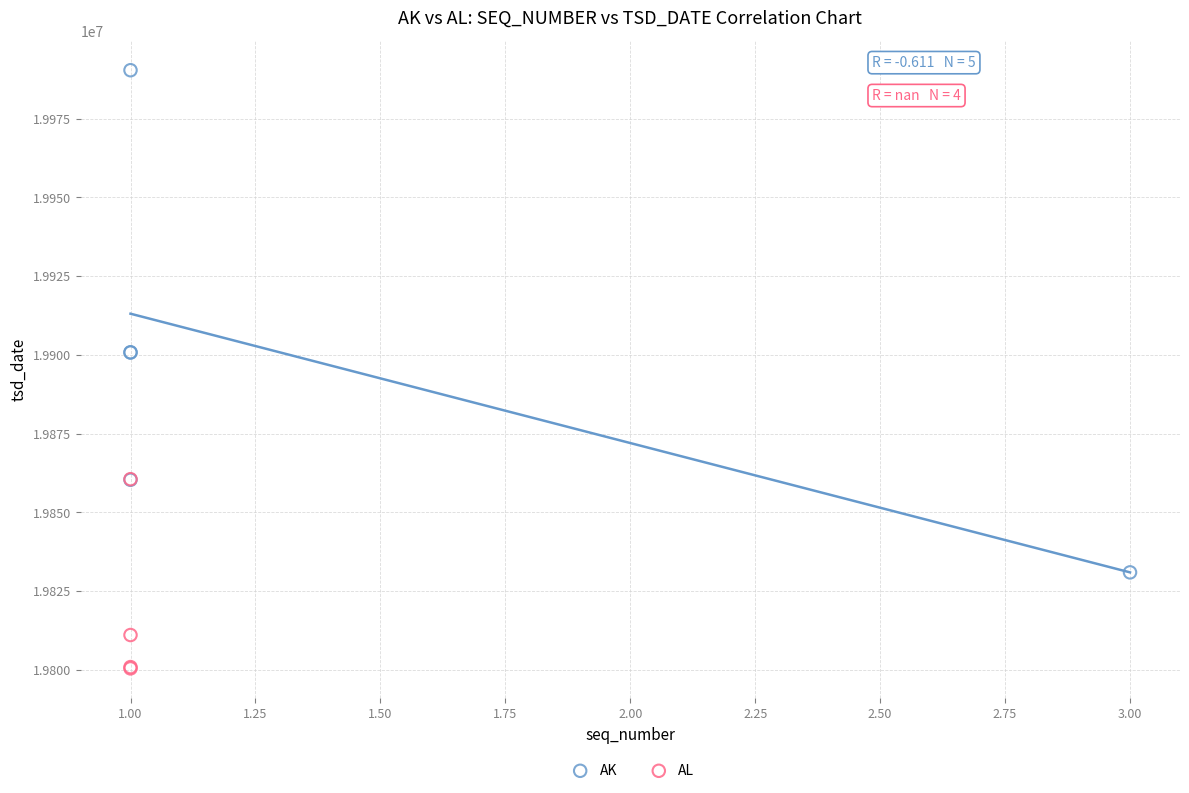

Which series reaches the minimum Y coordinate?

AL